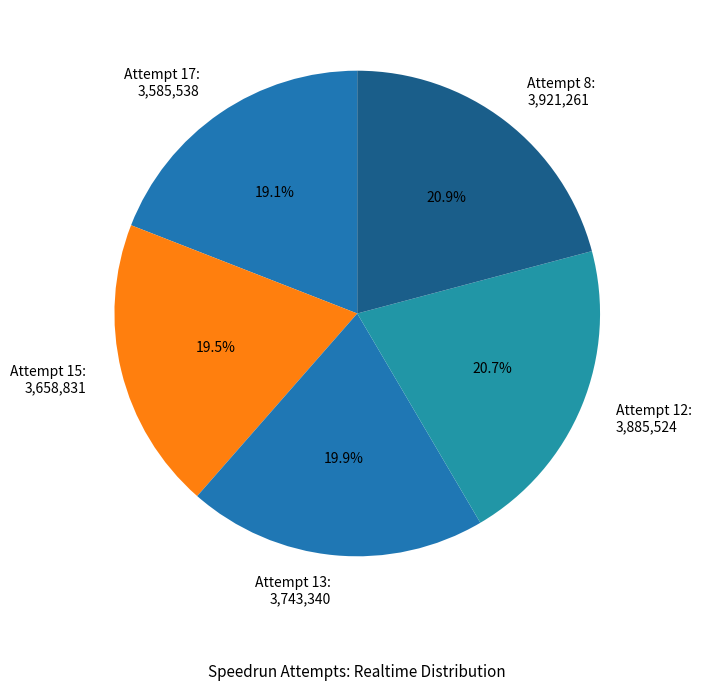

What percentage do Attempt 15: 3,658,831 and Attempt 13: 3,743,340 together represent?

39.4%